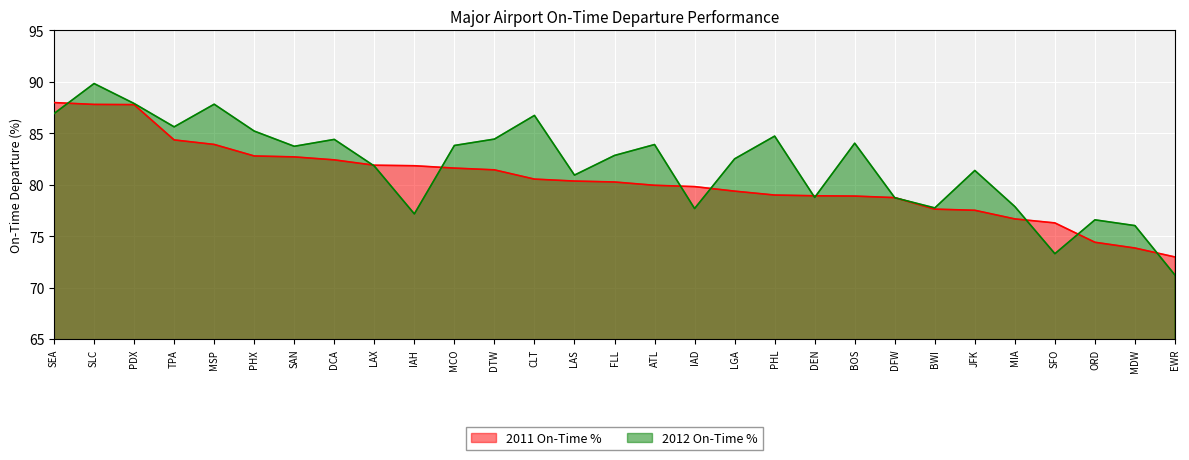

What is the difference between the maximum and minimum values in the 2011 On-Time % series?

15.0